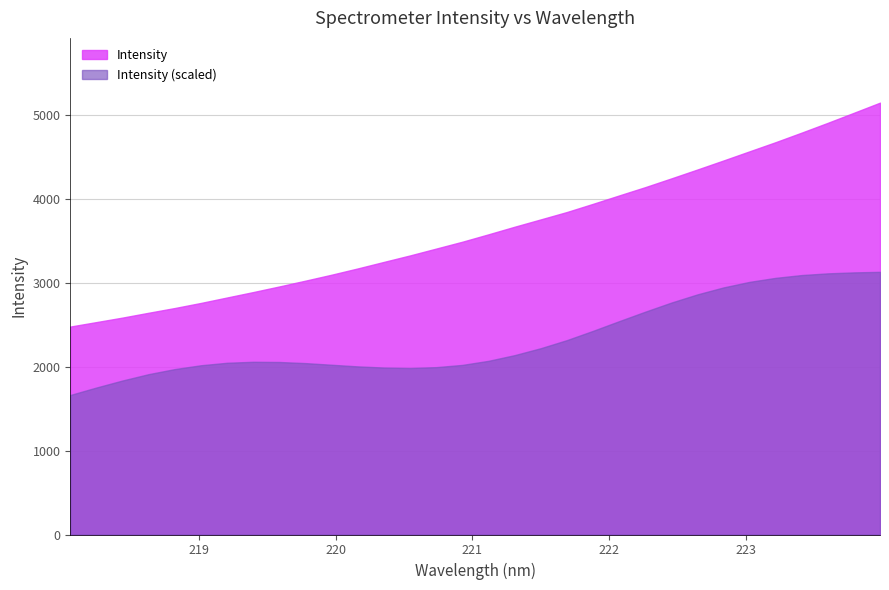

True or false: Intensity (scaled) and Intensity cross at least once.

False